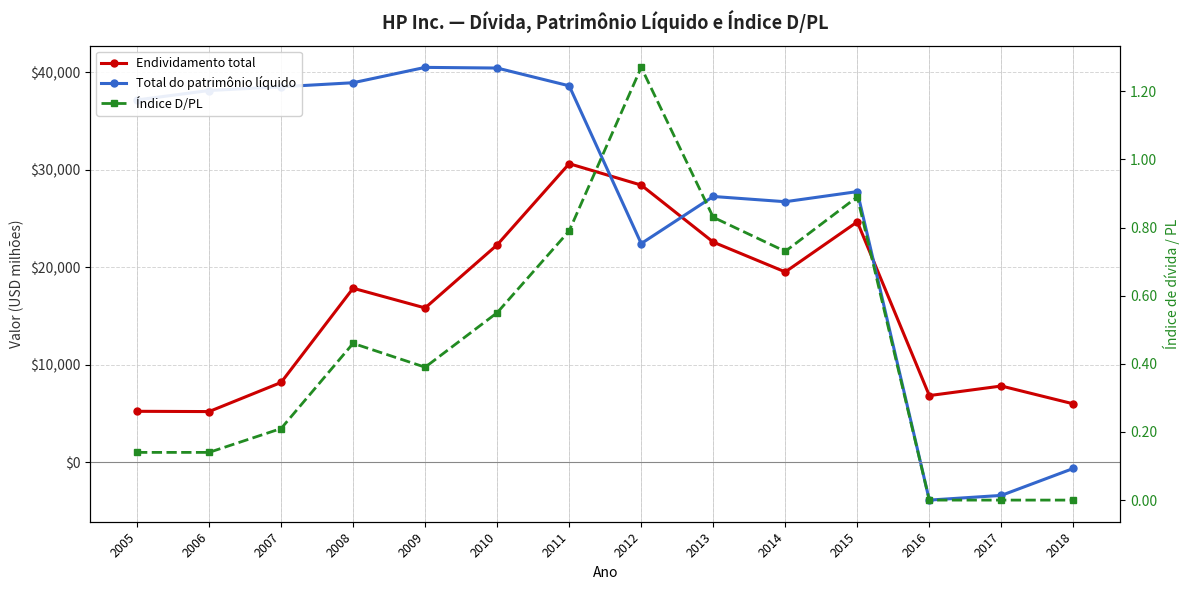

What is the total value across all series at 2015?

52433.9